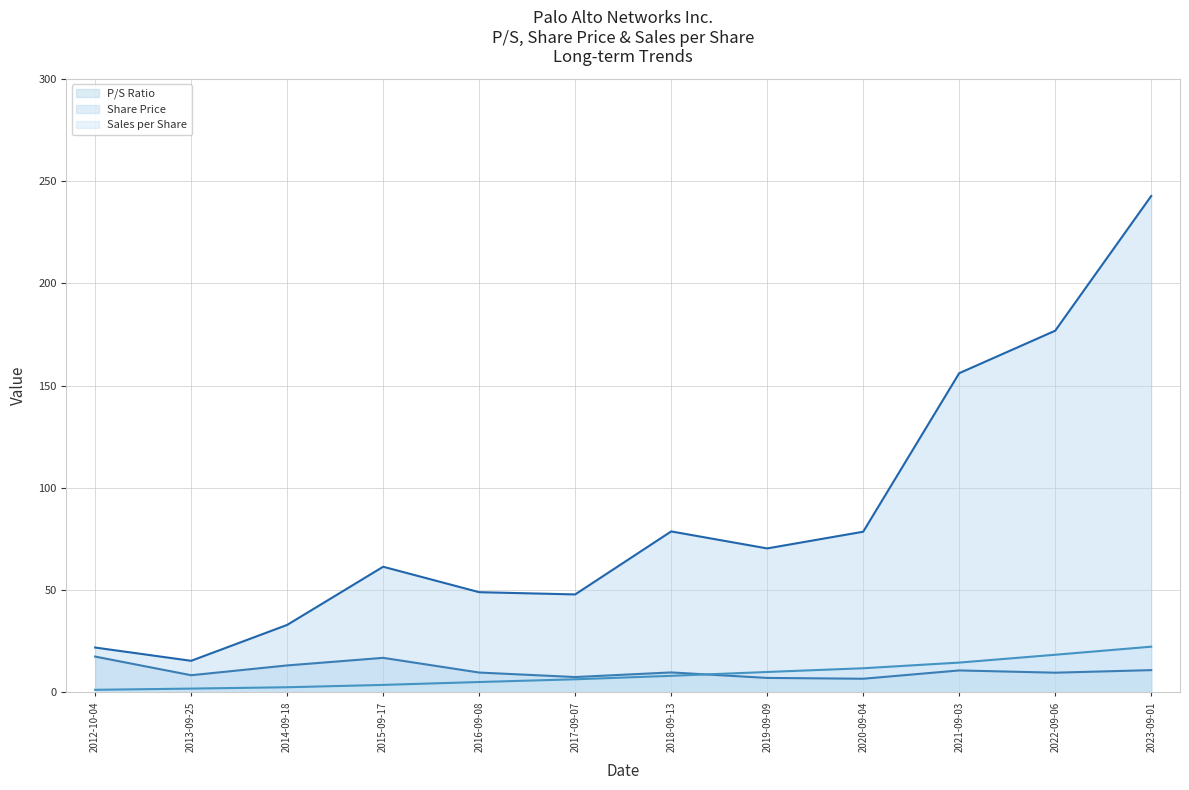

How many lines are shown in the chart?

3